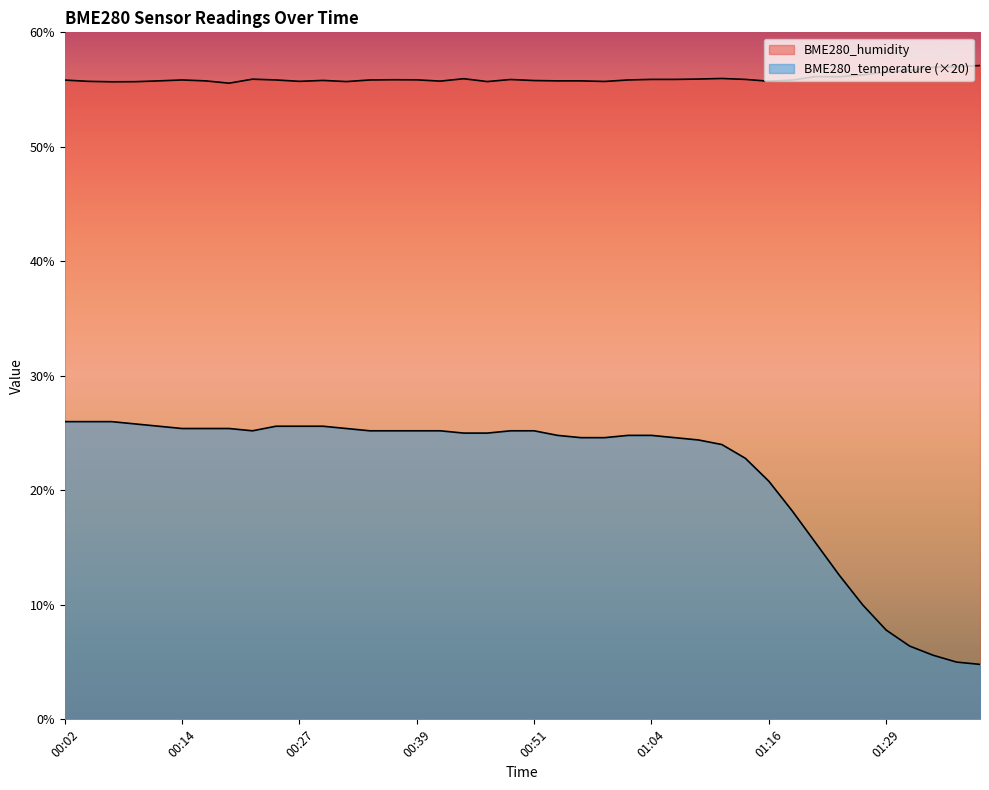

At which category is the sum across all series the highest?

00:02